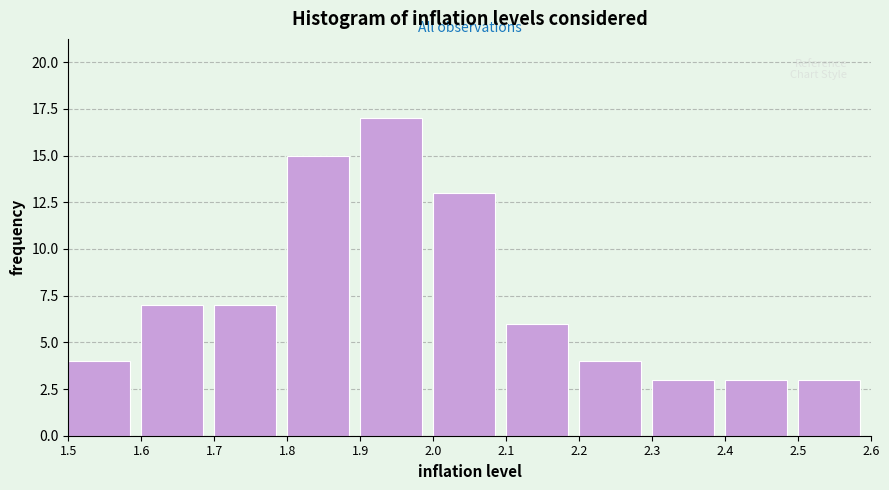

Reading left to right, list every bar in this chart as the range it spans on the x-axis followed by its height. The values are not printed on the chart, so give them approximately, as read against the axis.

1.5 to 1.6: 4
1.6 to 1.7: 7
1.7 to 1.8: 7
1.8 to 1.9: 15
1.9 to 2.0: 17
2.0 to 2.1: 13
2.1 to 2.2: 6
2.2 to 2.3: 4
2.3 to 2.4: 3
2.4 to 2.5: 3
2.5 to 2.6: 3